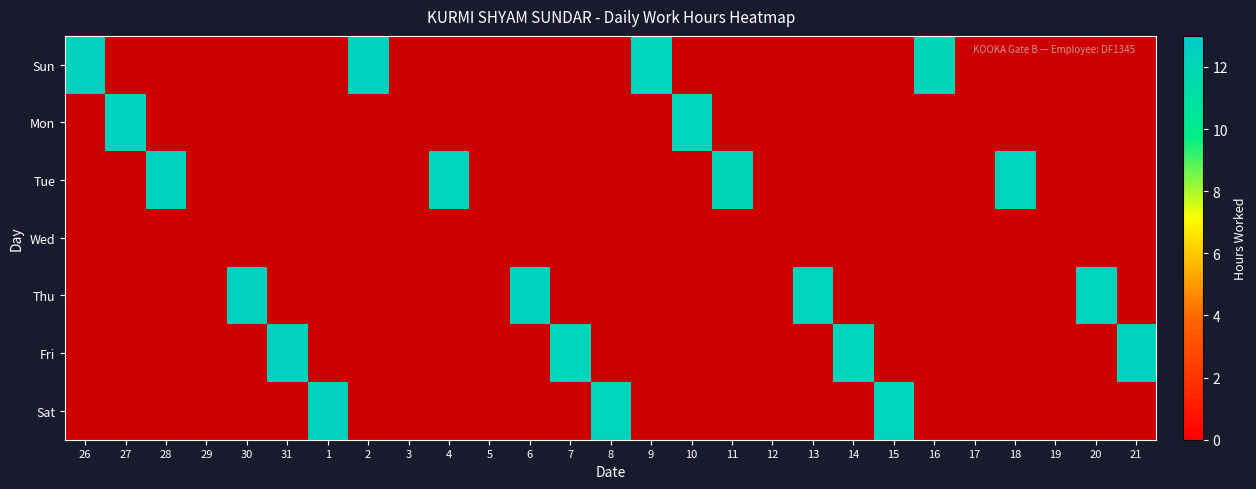

At which label does Wed reach its peak?

26